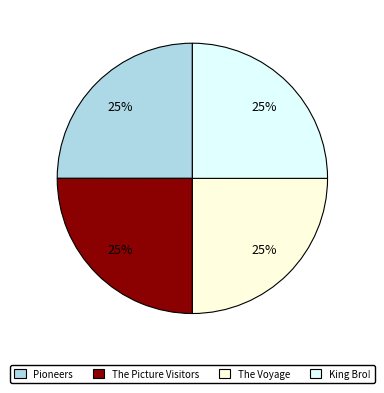

What is the ratio of the value at The Picture Visitors to the value at King Bro!?

1.0